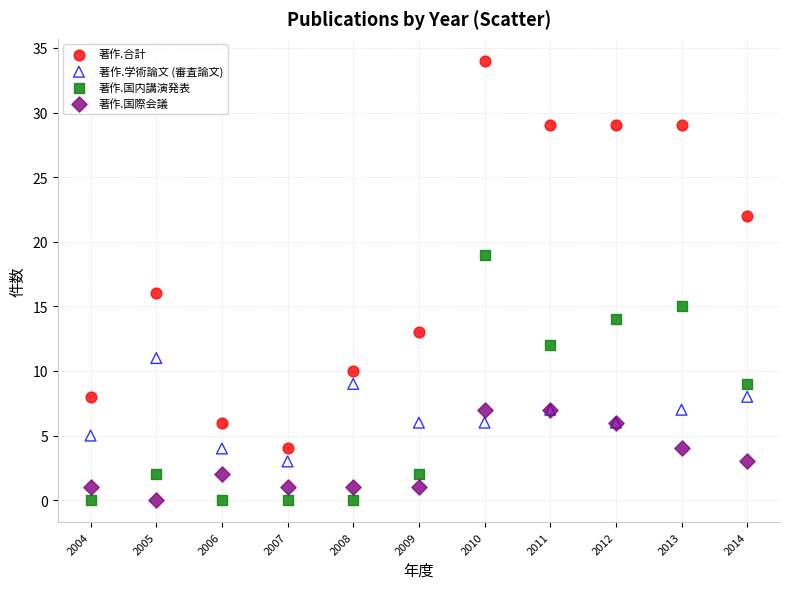

Which series reaches the maximum Y coordinate?

著作.合計